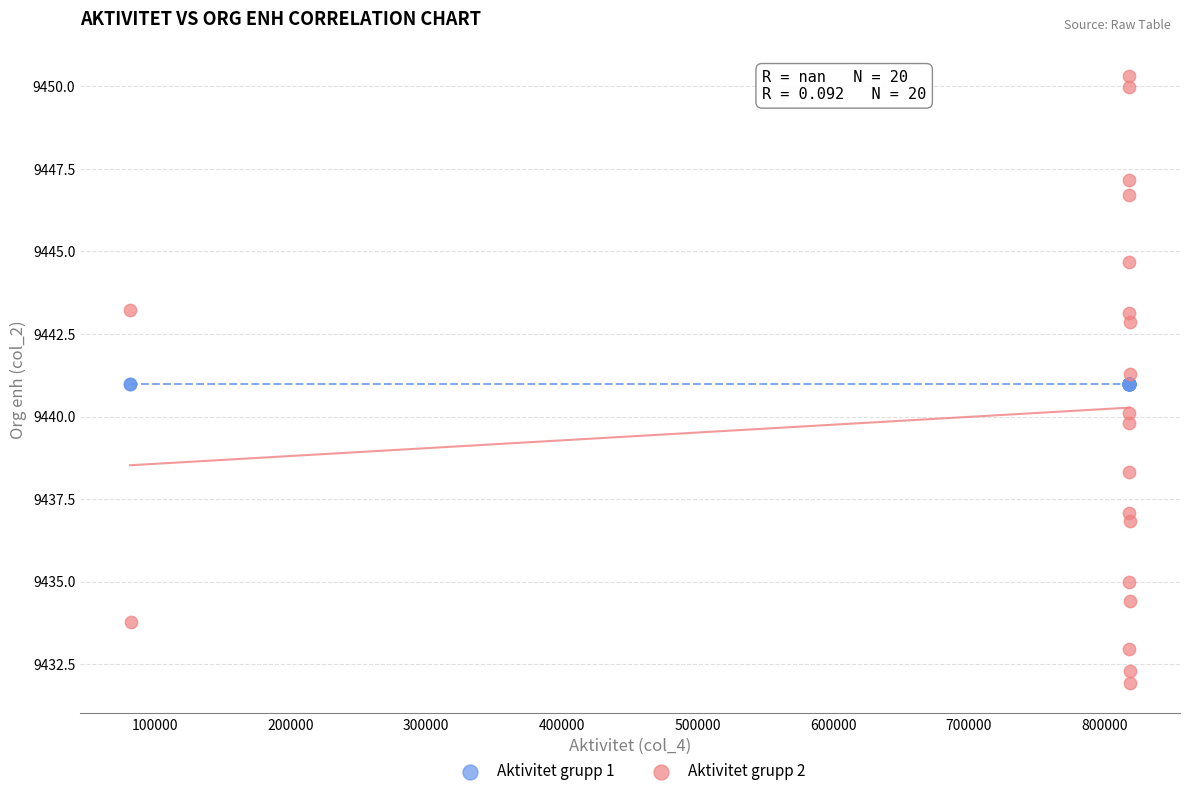

Which series reaches the minimum Y coordinate?

Aktivitet grupp 2